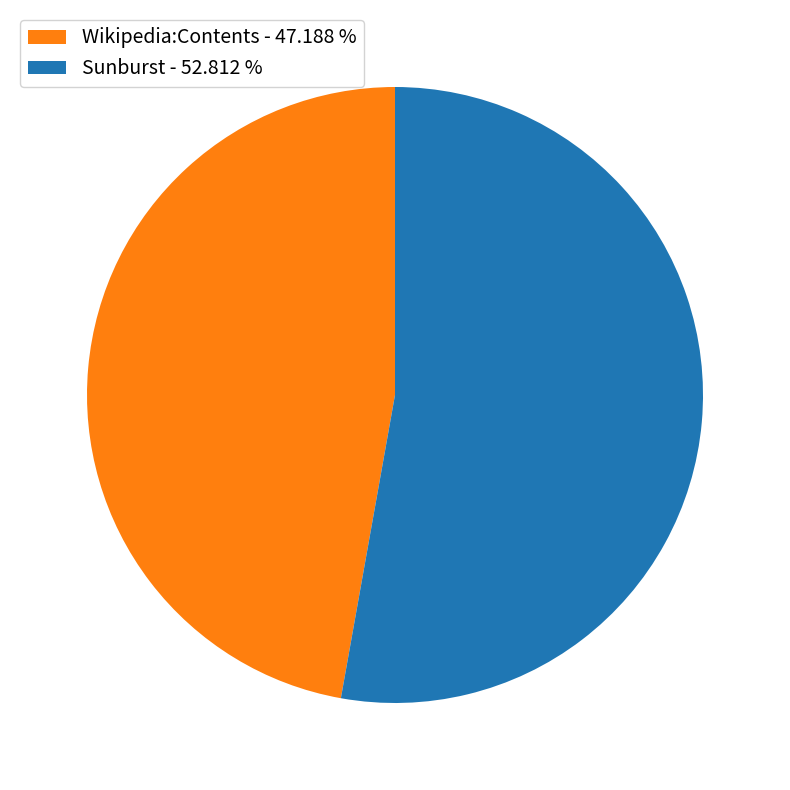

How many slices are in this pie chart?

2